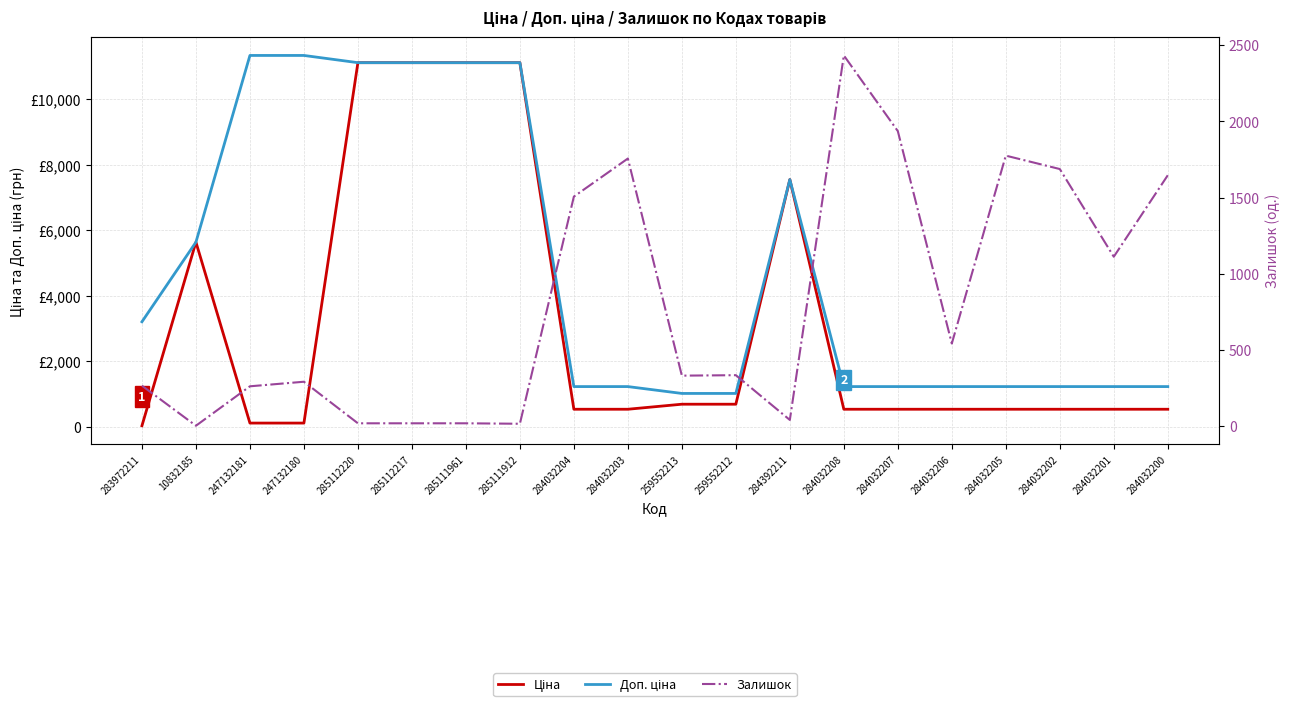

Rank the series by their maximum value, from highest to lowest.

Доп. ціна, Ціна, Залишок